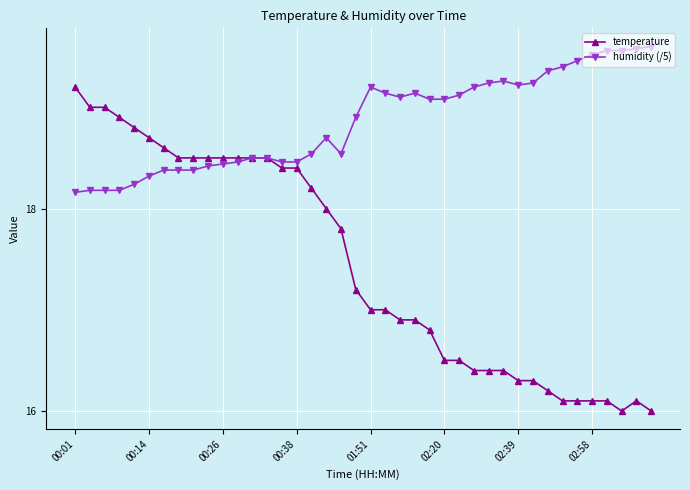

List the series in order of their overall mean, highest first.

humidity (/5), temperature